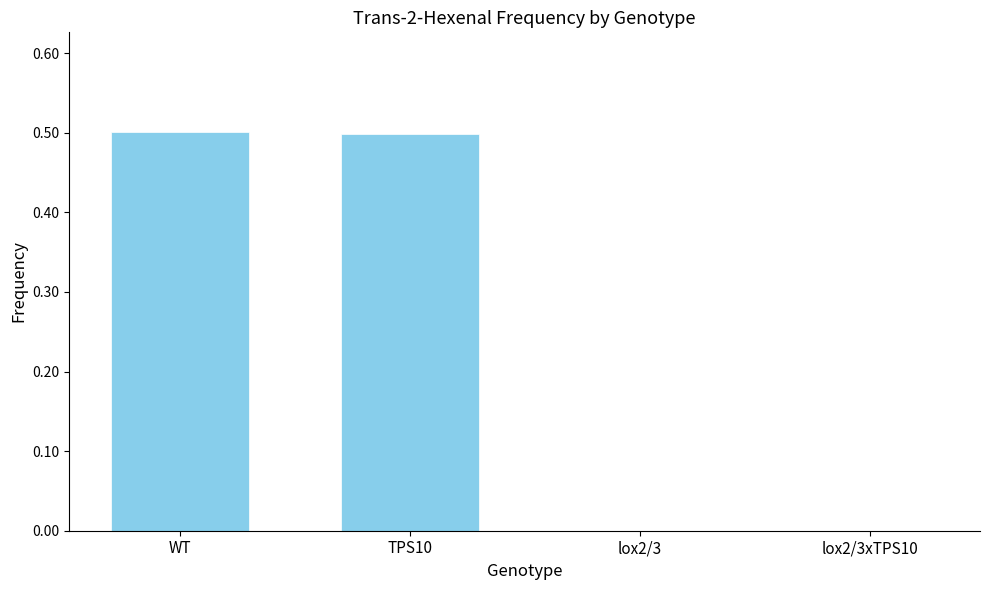

Is it true that the value at WT is 0.2?

False